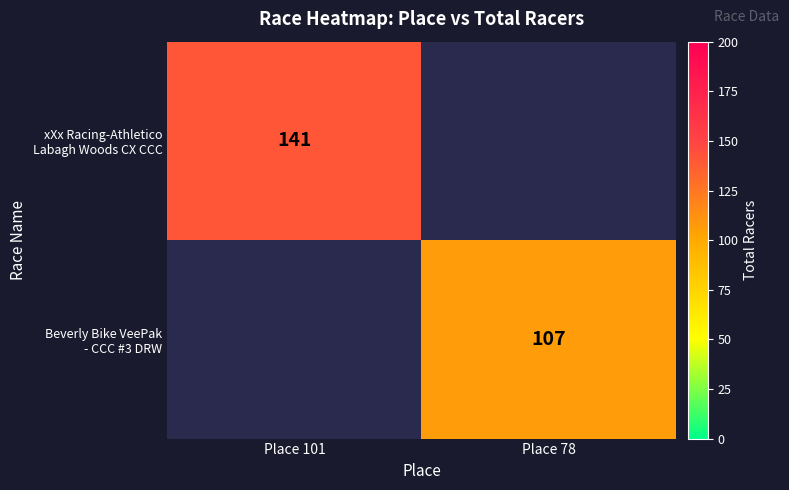

List the labels in order of xXx Racing-Athletico Labagh Woods CX CCC value, smallest first.

Place 101, Place 78